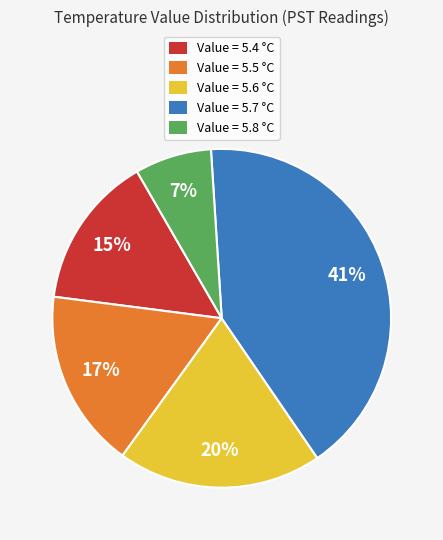

What percentage is the Value = 5.7 °C slice, to the nearest percent?

41%